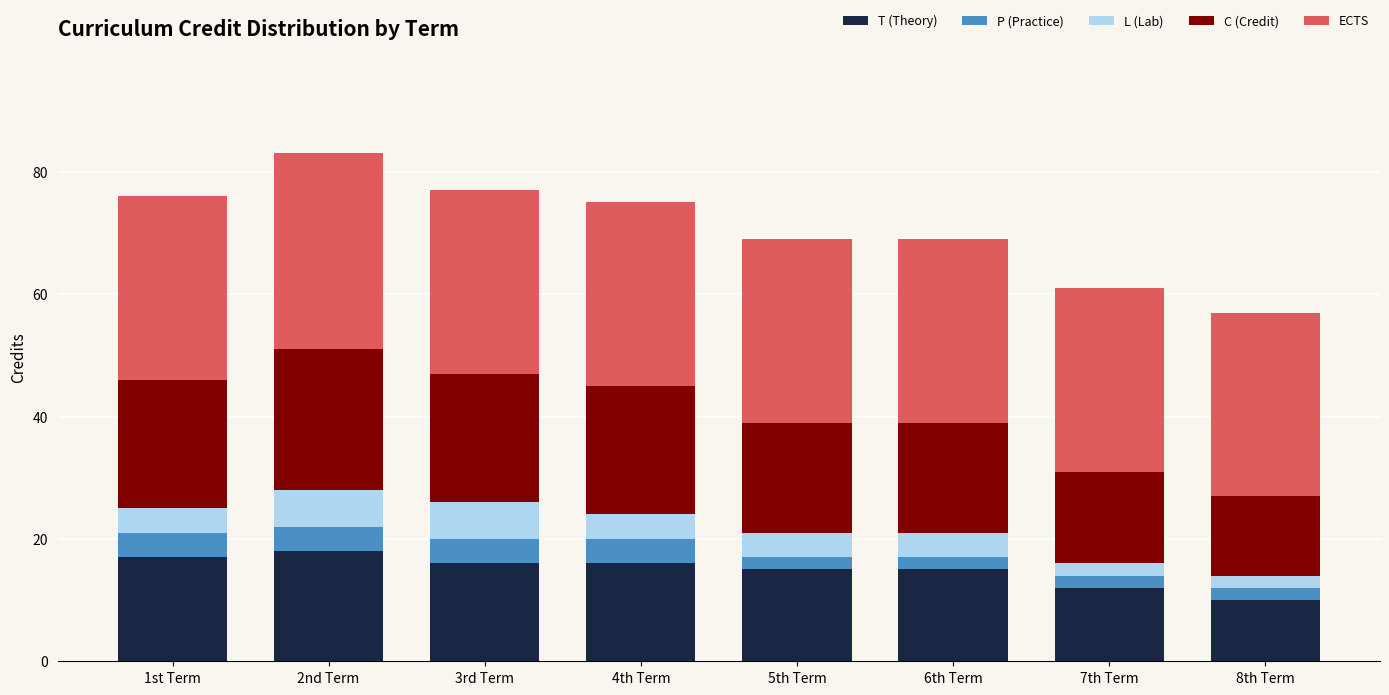

What is the average value of the T (Theory) series?

15